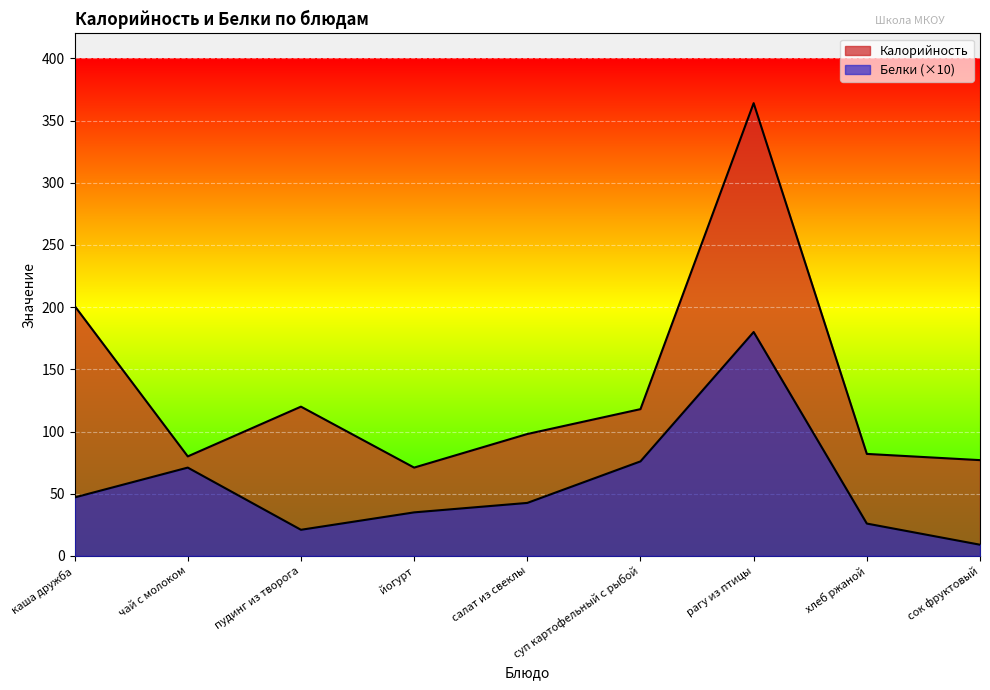

At which category does Белки reach its first local peak?

чай с молоком